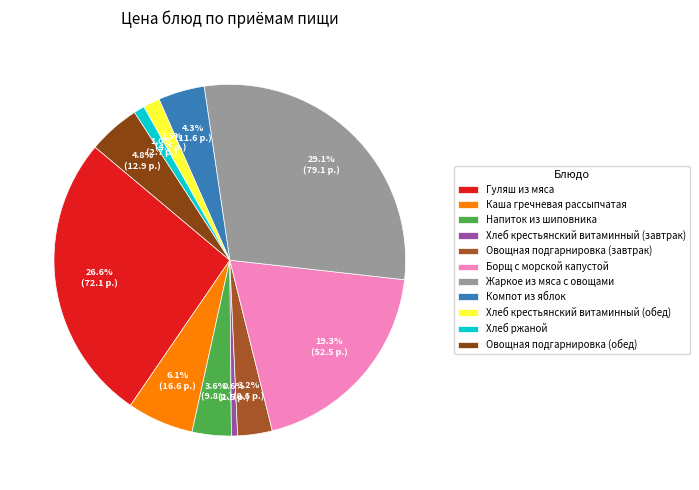

Rank the categories by value from lowest to highest.

Хлеб крестьянский витаминный (завтрак), Хлеб ржаной, Хлеб крестьянский витаминный (обед), Овощная подгарнировка (завтрак), Напиток из шиповника, Компот из яблок, Овощная подгарнировка (обед), Каша гречневая рассыпчатая, Борщ с морской капустой, Гуляш из мяса, Жаркое из мяса с овощами